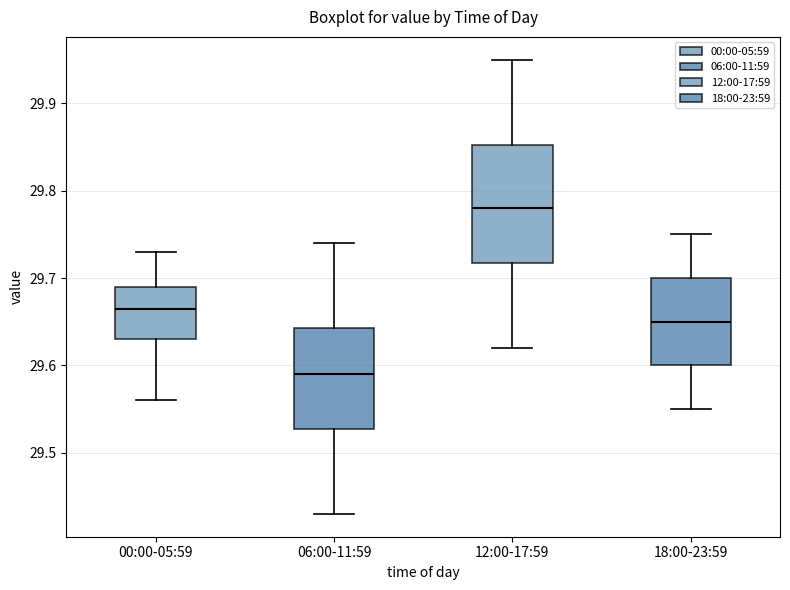

Reading left to right, transcribe this box plot: for each box, give where its median line is, the range the box spans, and where its two whiskers end, as read against the y-axis. The values are not printed on the chart, so give them approximately, as read against the axis.

00:00-05:59: median 29.67, box 29.63 to 29.69, whiskers 29.56 to 29.73
06:00-11:59: median 29.59, box 29.53 to 29.64, whiskers 29.43 to 29.74
12:00-17:59: median 29.78, box 29.72 to 29.85, whiskers 29.62 to 29.95
18:00-23:59: median 29.65, box 29.60 to 29.70, whiskers 29.55 to 29.75